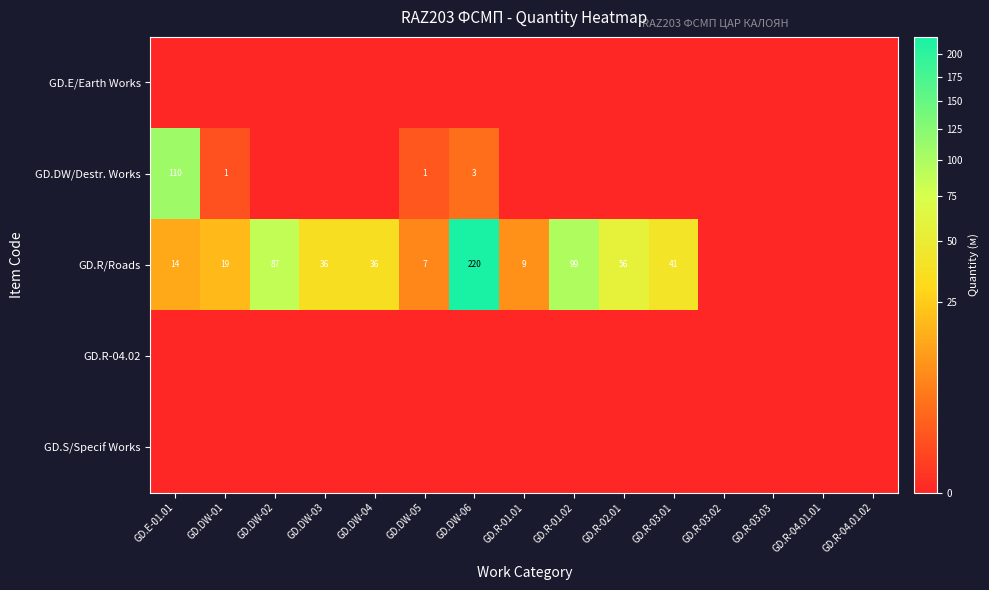

How many categories are shown in the chart?

15